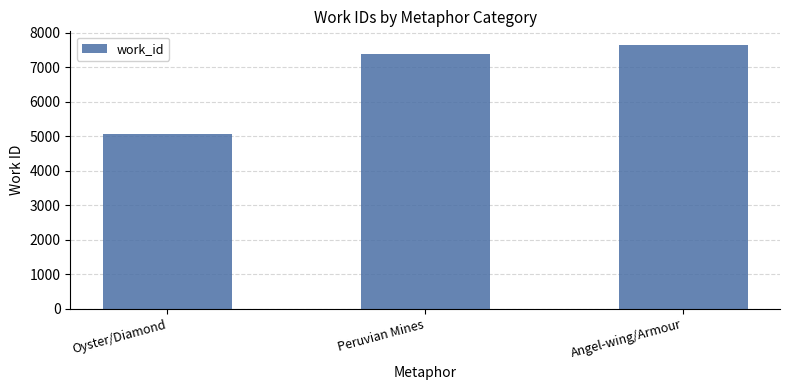

What is the label of the 1st bar from the right?

Angel-wing/Armour